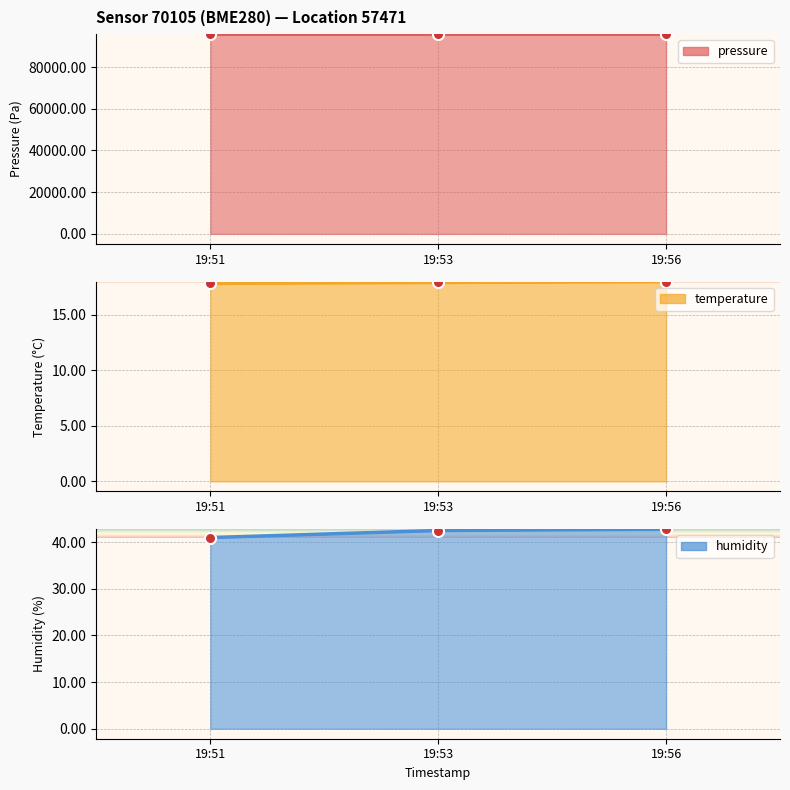

List the labels in order of pressure value, largest first.

19:53, 19:51, 19:56